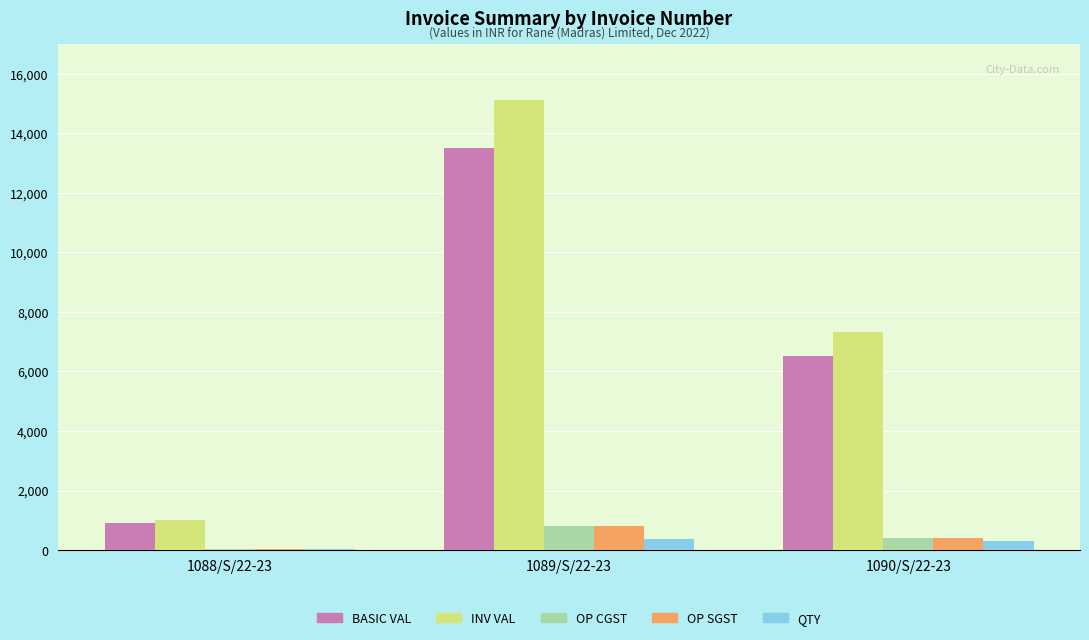

Is the value of OP SGST at 1090/S/22-23 greater than the value of BASIC VAL at 1088/S/22-23?

No